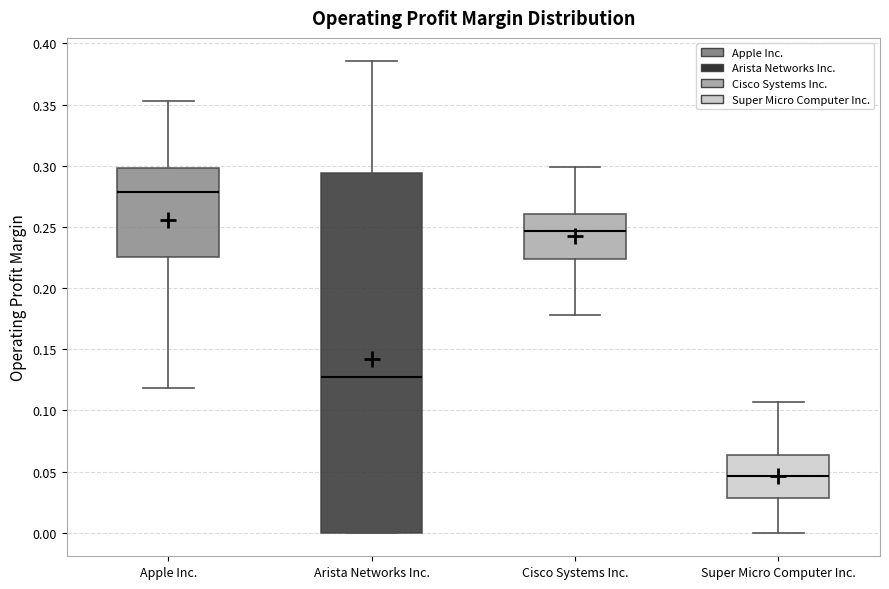

Reading left to right, read every box against the y-axis: the position of its median line, the range the box covers, and the ends of its whiskers. The values are not printed on the chart, so give them approximately, as read against the axis.

Apple Inc.: median 0.280, box 0.225 to 0.300, whiskers 0.120 to 0.355
Arista Networks Inc.: median 0.125, box 0.000 to 0.295, whiskers 0.000 to 0.385
Cisco Systems Inc.: median 0.245, box 0.225 to 0.260, whiskers 0.180 to 0.300
Super Micro Computer Inc.: median 0.045, box 0.030 to 0.065, whiskers 0.000 to 0.105